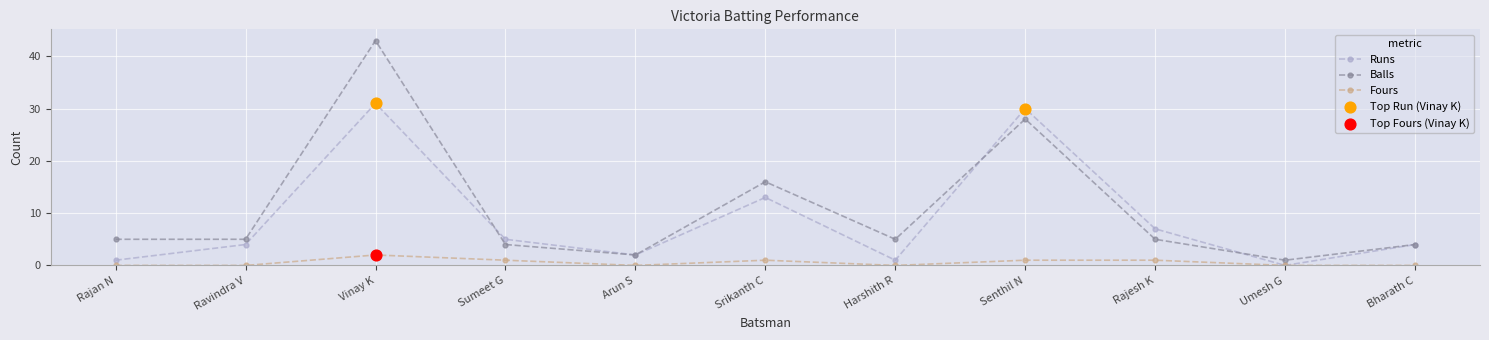

True or false: Fours and Balls intersect in this chart.

False